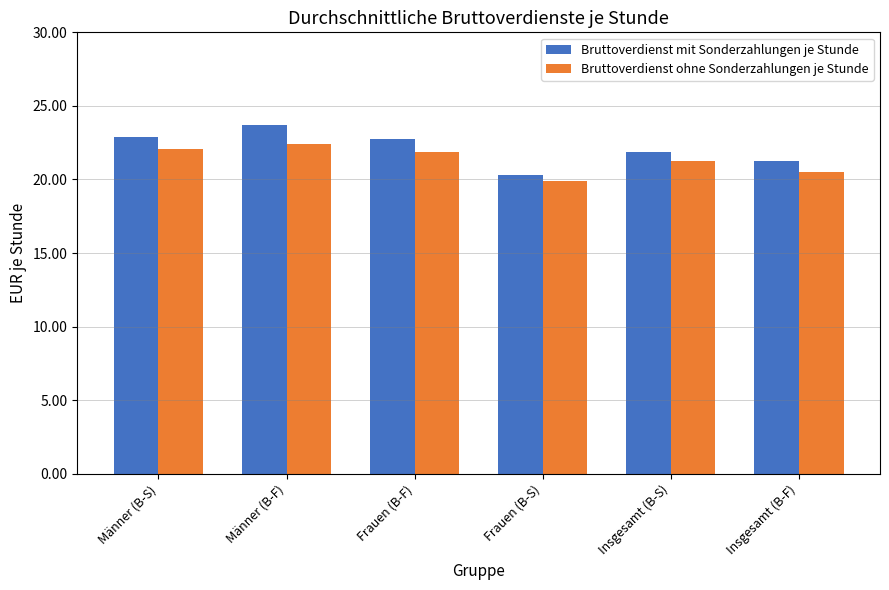

Which series has the largest total across all categories?

Bruttoverdienst mit Sonderzahlungen je Stunde